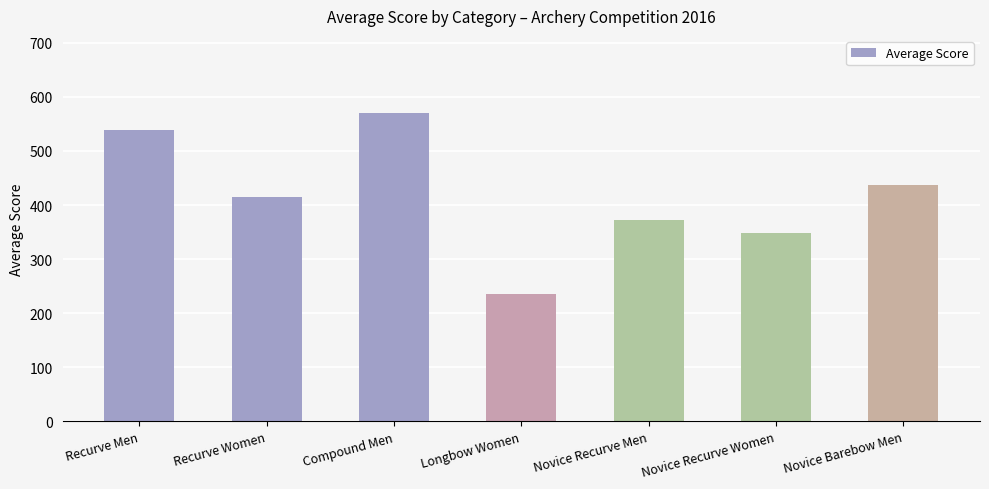

Between Recurve Women and Compound Men, which is larger?

Compound Men